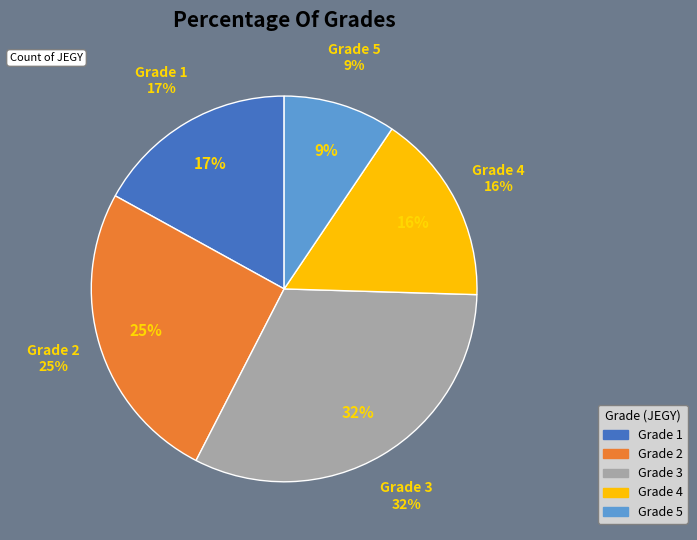

Which slice is the smallest?

5